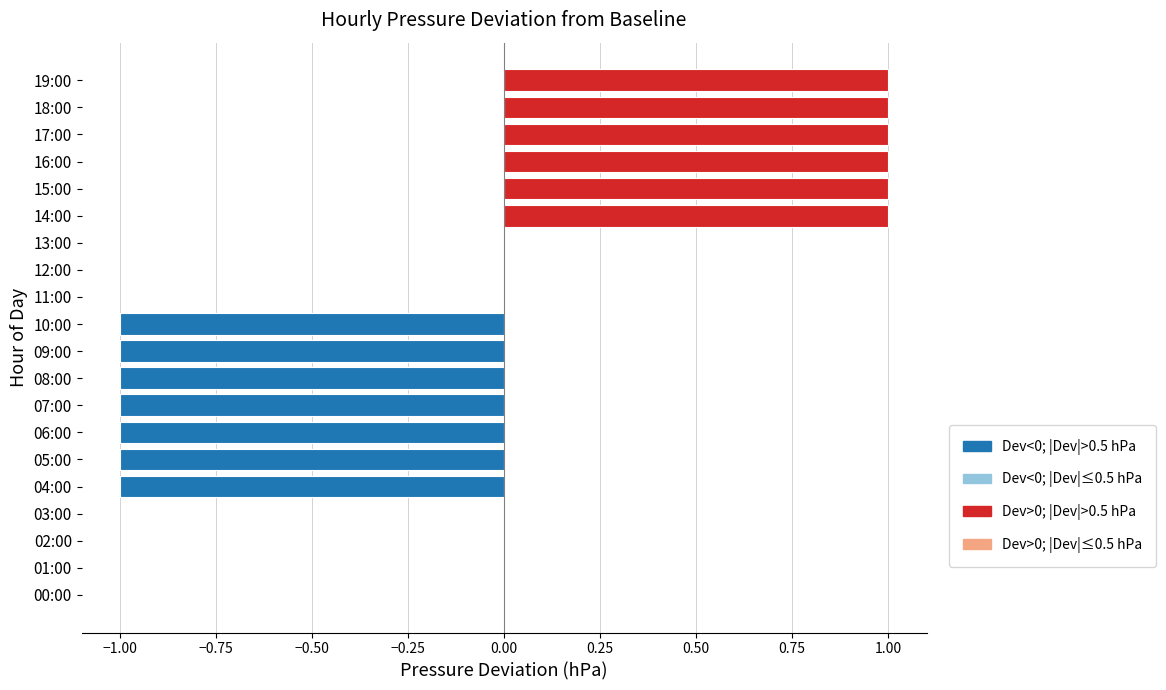

Reading top to bottom, extract all data points from this chart.

19:00=1	18:00=1	17:00=1	16:00=1	15:00=1	14:00=1	13:00=0	12:00=0	11:00=0	10:00=-1	09:00=-1	08:00=-1	07:00=-1	06:00=-1	05:00=-1	04:00=-1	03:00=0	02:00=0	01:00=0	00:00=0